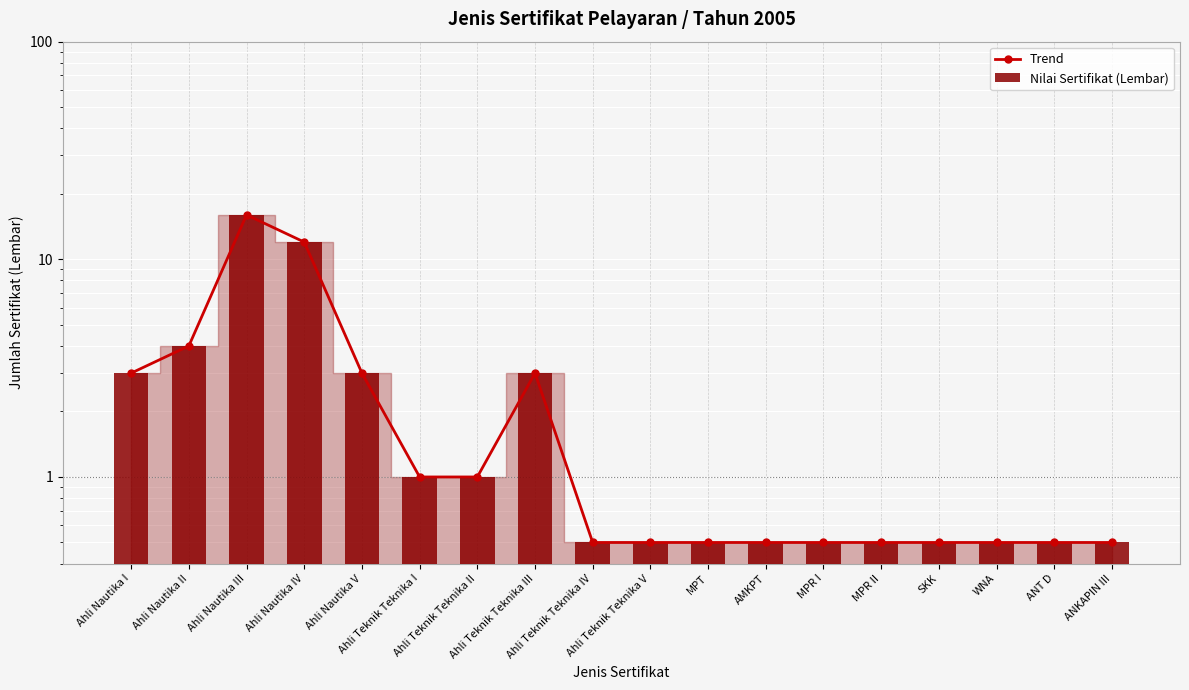

Between SKK and Ahli Nautika IV, which is larger?

Ahli Nautika IV